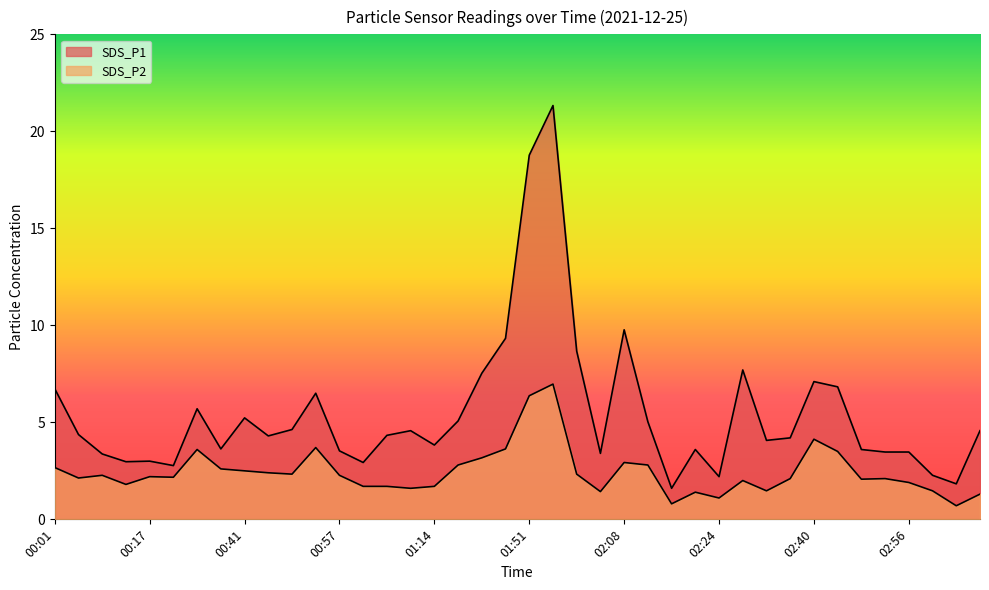

At which label does SDS_P1 first exceed 4?

00:01